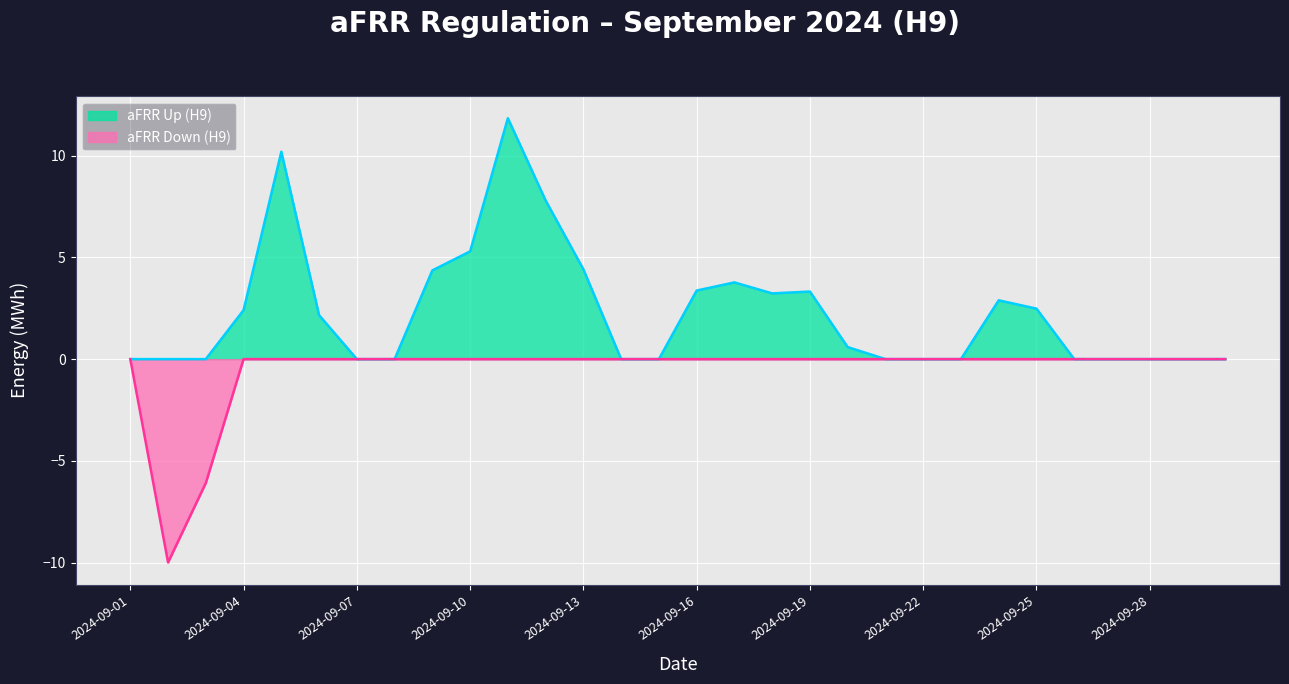

What is the greatest value displayed?

11.8